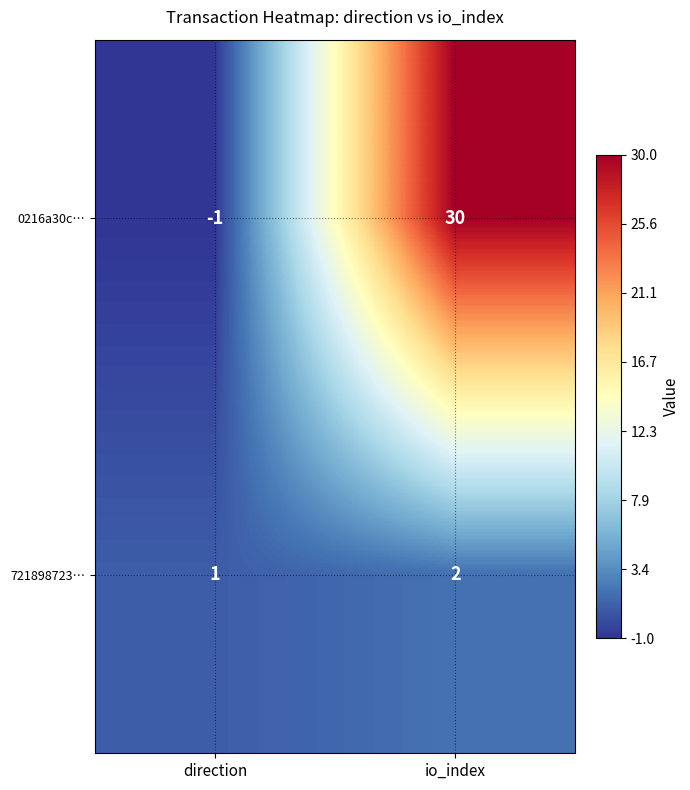

Rank the series at io_index from highest to lowest value.

0216a30c…, 721898723…